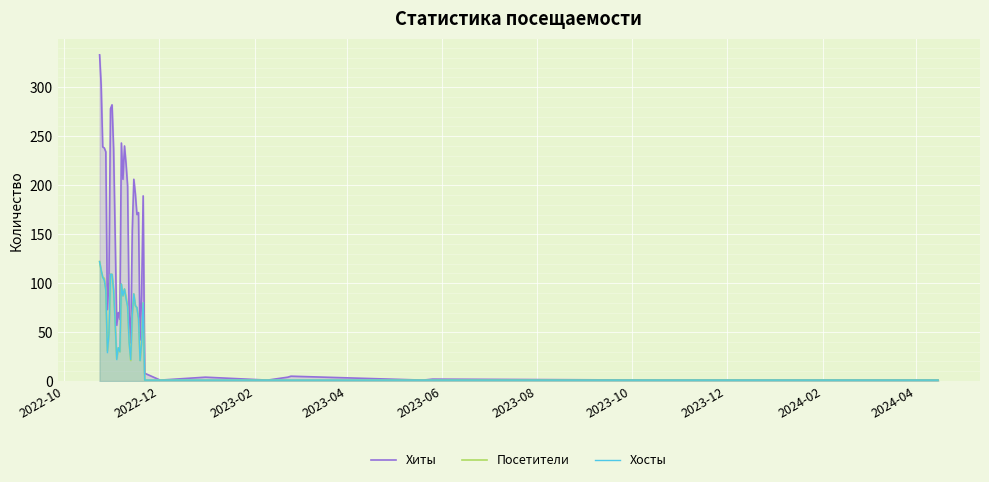

At how many categories does at least one series exceed 37?

29